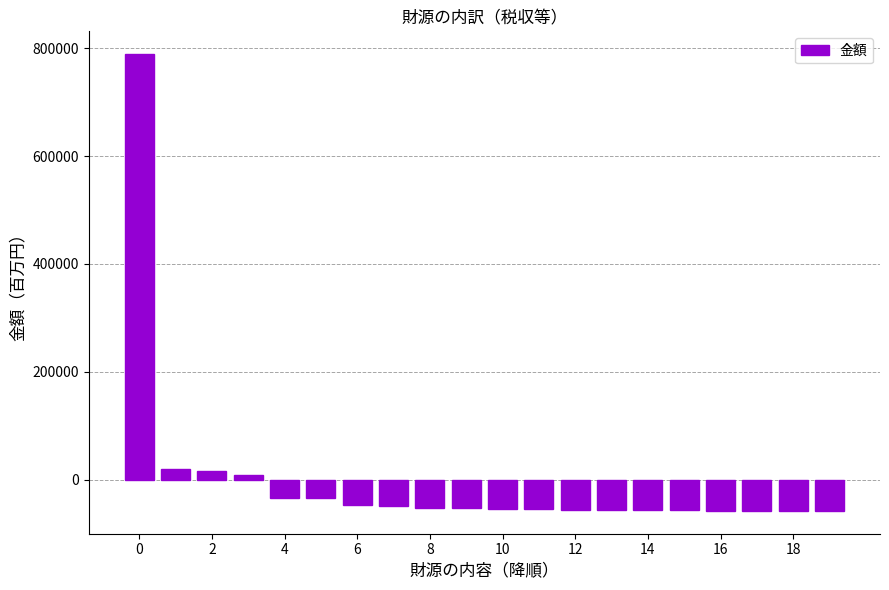

What is the difference between the maximum and second lowest values?

846165.0